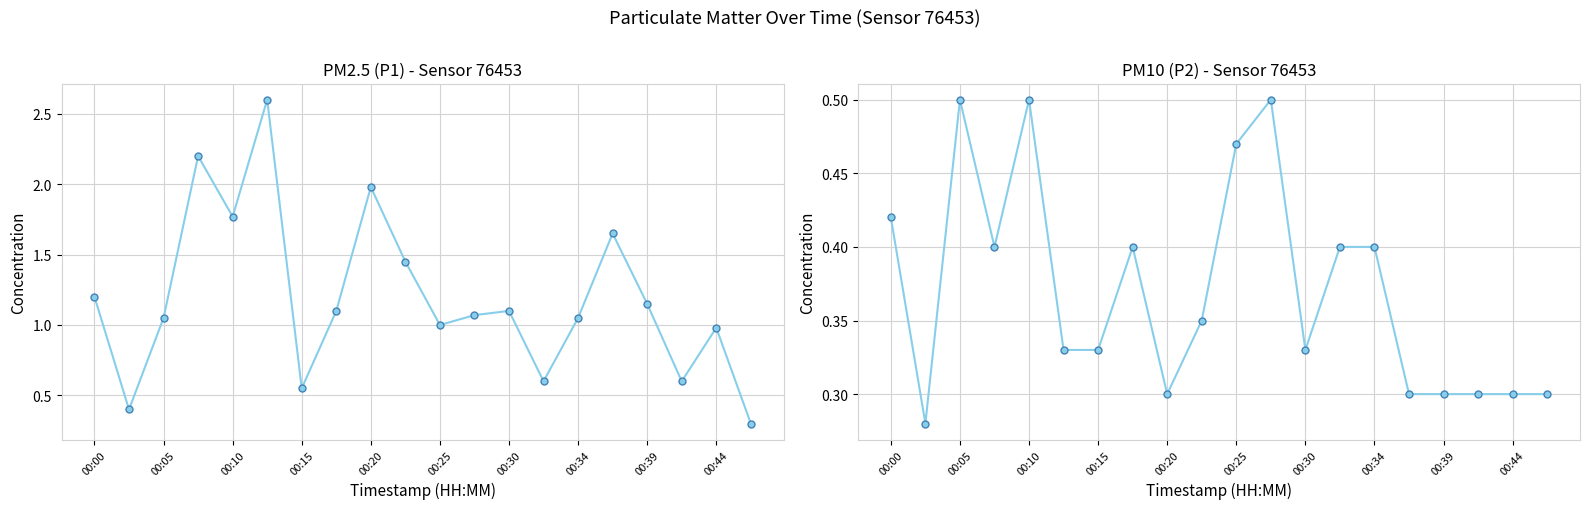

What is the value of the P2 point at the 2nd from the left?

0.3